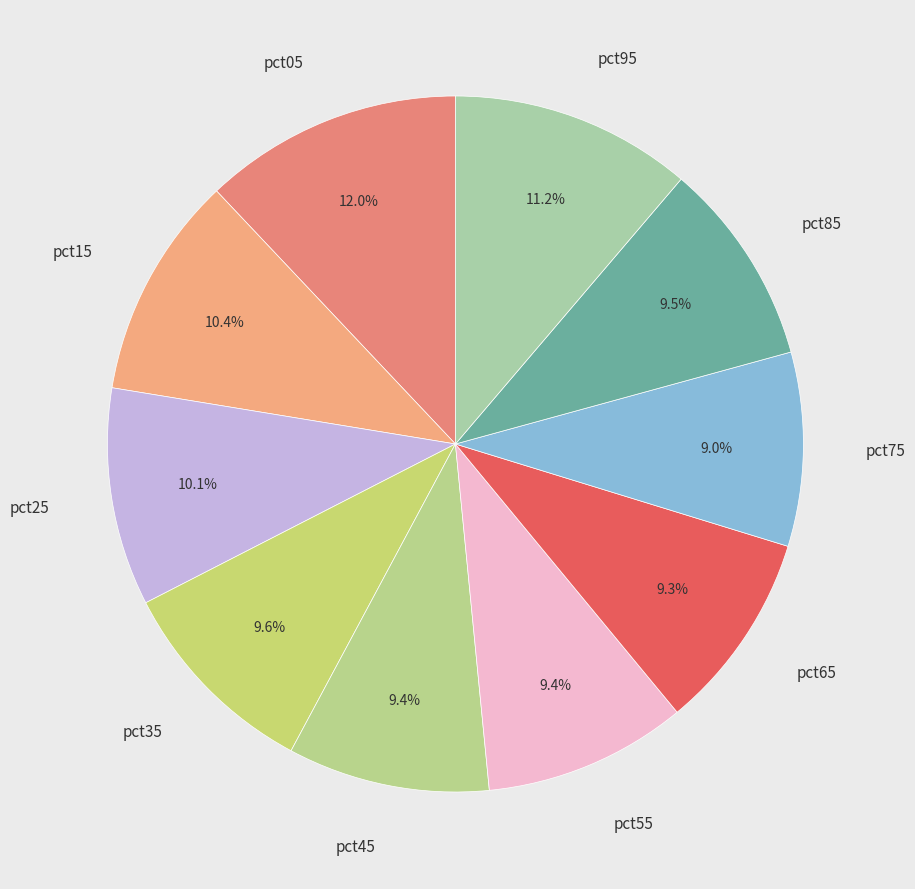

To the nearest percent, what is the combined percentage of pct75 and pct05?

21%